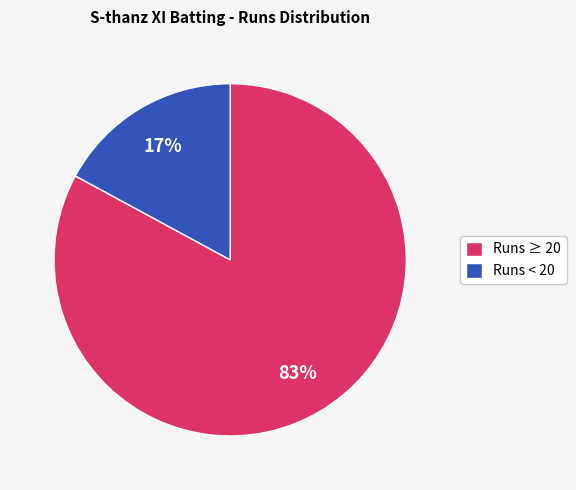

Which category has the biggest portion of the pie?

Runs ≥ 20